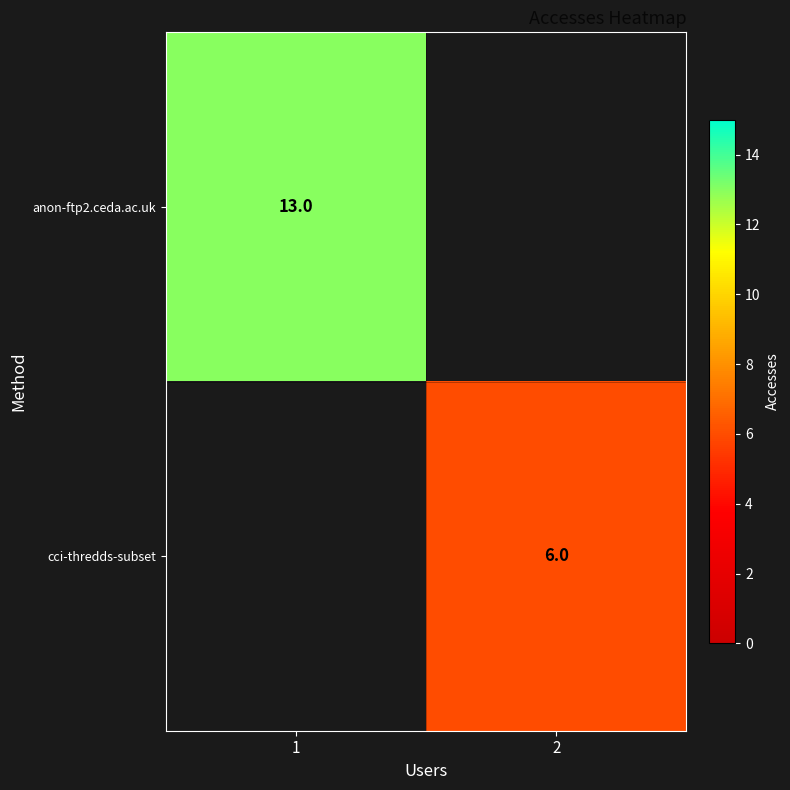

True or false: cci-thredds-subset has a value of 4 at 2.

False